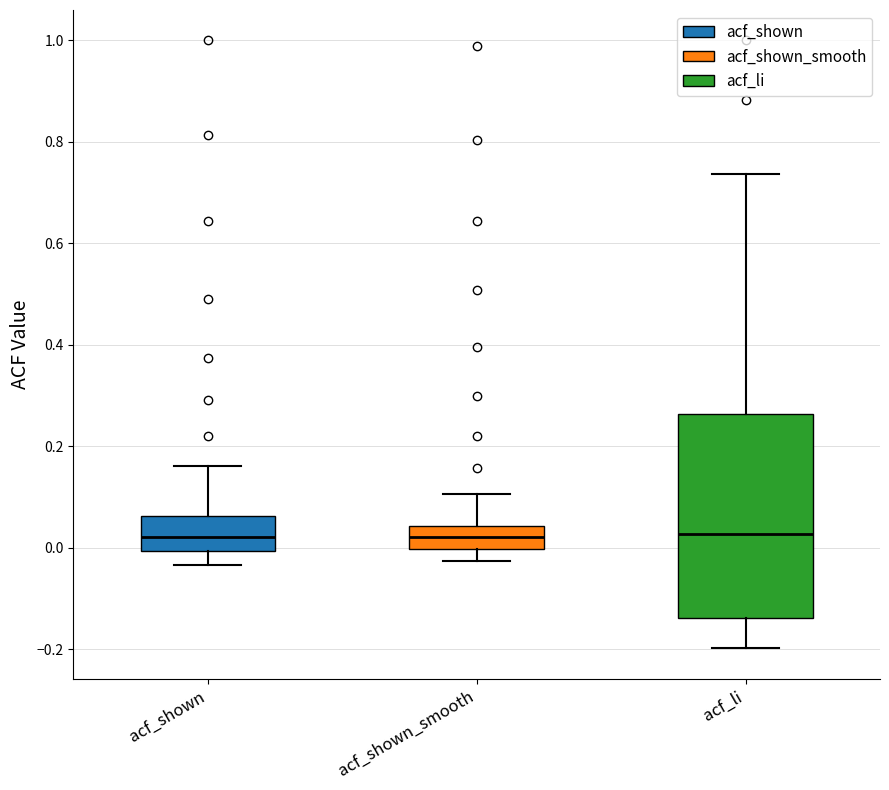

Reading left to right, transcribe this box plot: for each box, give where its median line is, the range the box spans, and where its two whiskers end, as read against the y-axis. The values are not printed on the chart, so give them approximately, as read against the axis.

acf_shown: median 0.02, box 0.00 to 0.06, whiskers -0.04 to 0.16
acf_shown_smooth: median 0.02, box 0.00 to 0.04, whiskers -0.02 to 0.10
acf_li: median 0.02, box -0.14 to 0.26, whiskers -0.20 to 0.74